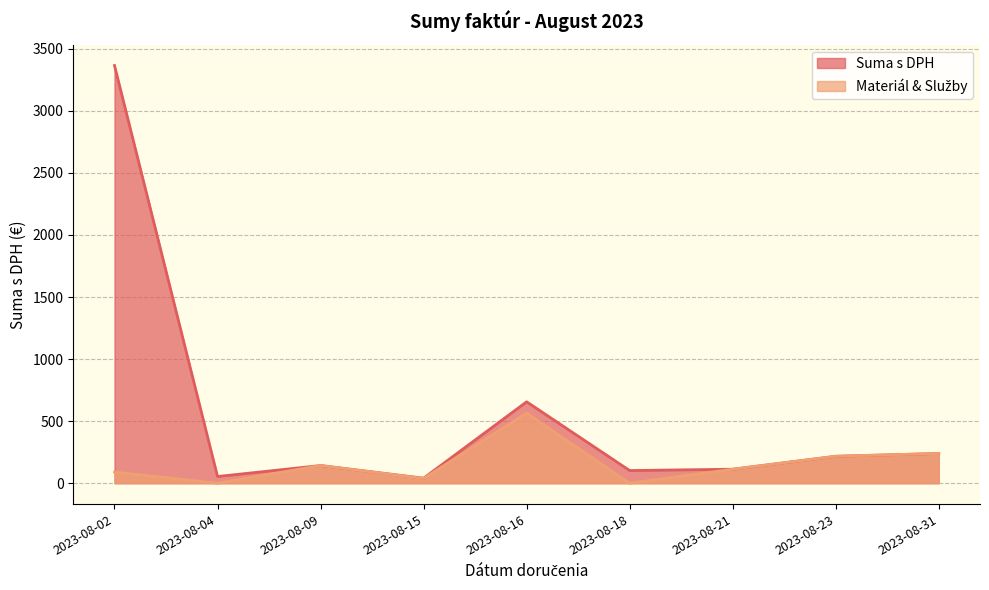

At which category is the sum across all series the highest?

2023-08-02